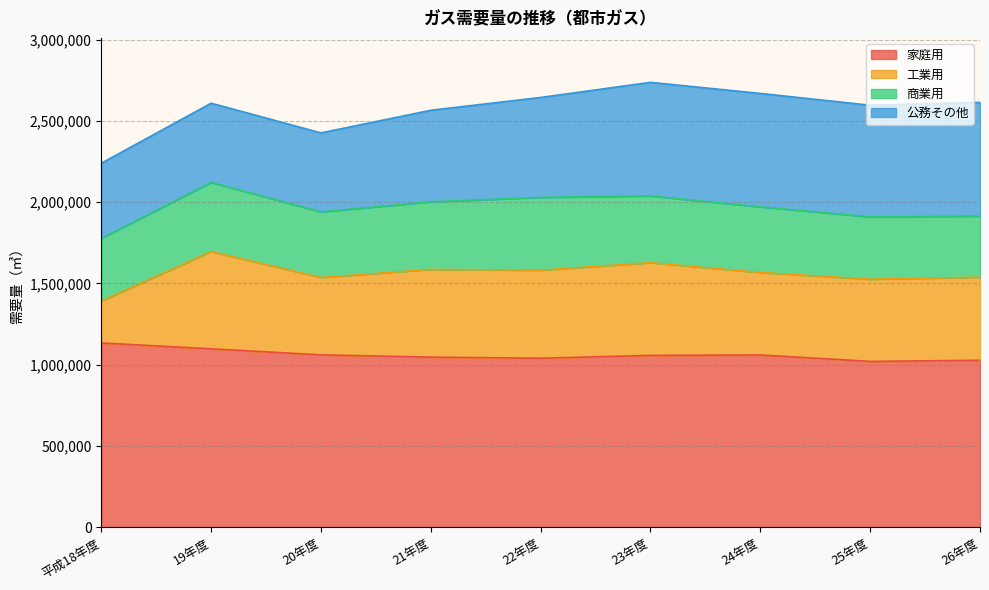

True or false: 家庭用 and 商業用 cross at least once.

False